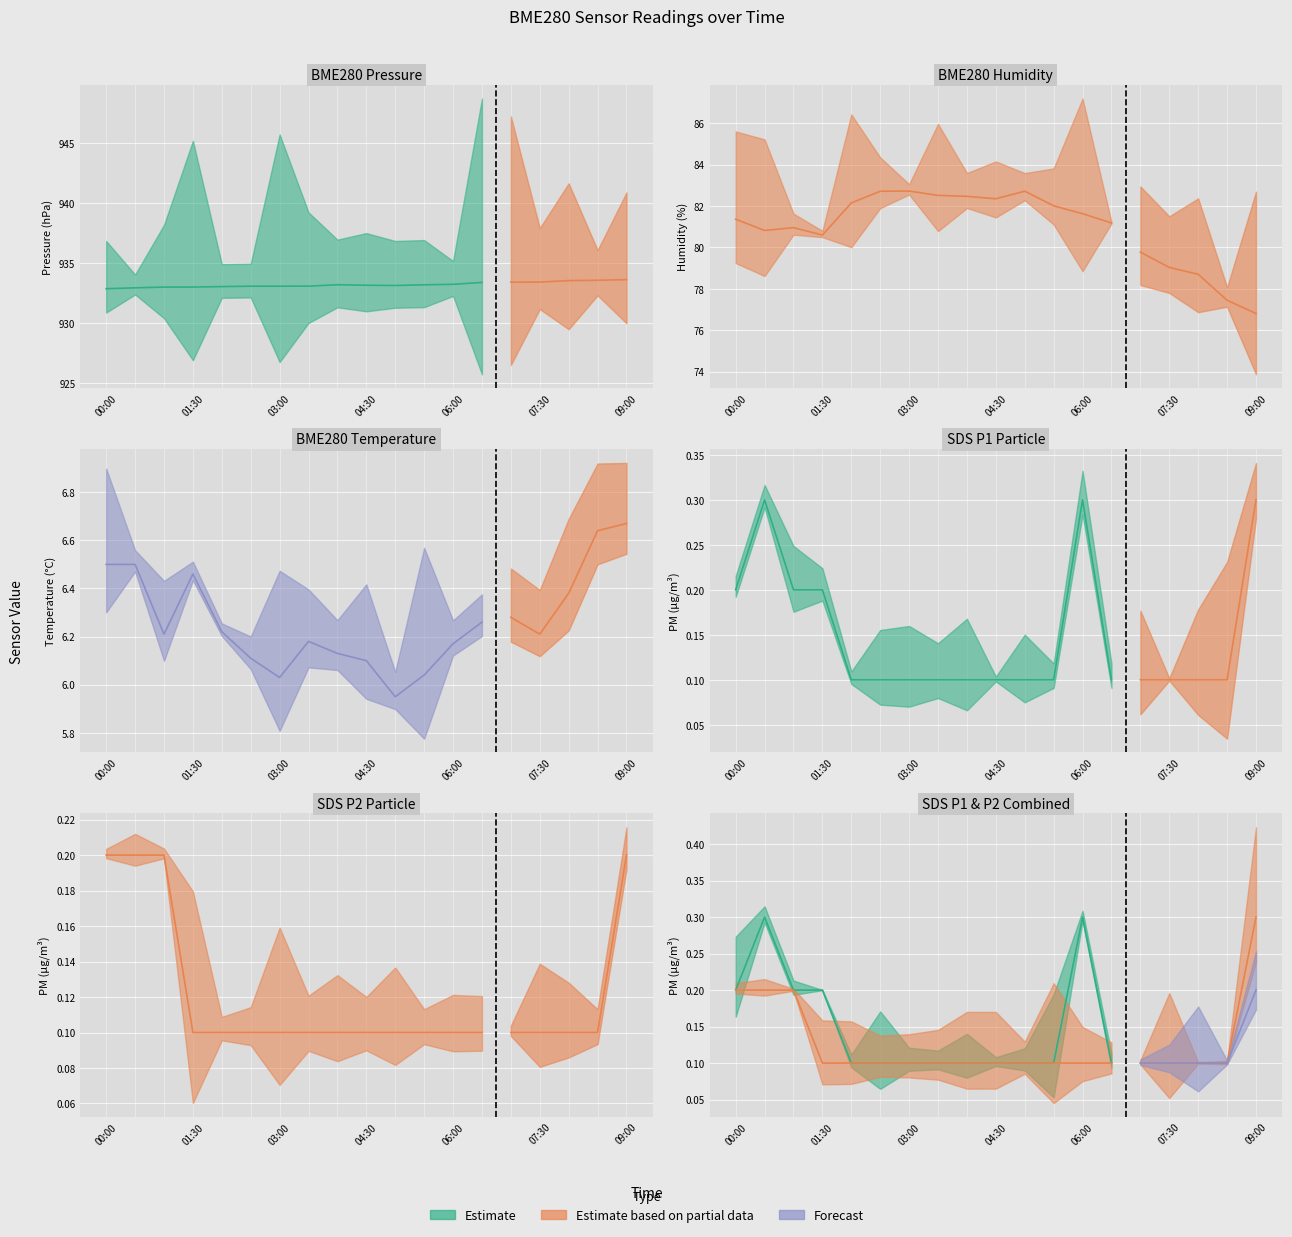

How many interior local valleys does the BME280_humidity series have?

3